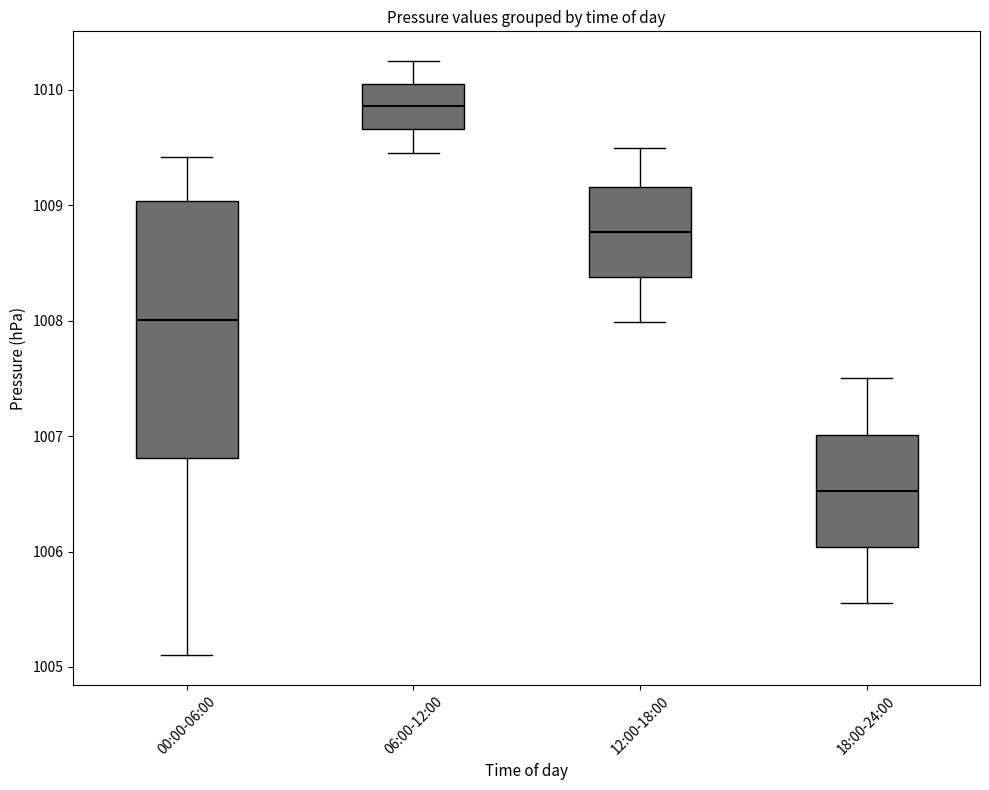

Where does the median line of the box for 06:00-12:00 sit on the y-axis? The values are not printed on the chart, so give them approximately, as read against the axis.

1009.9